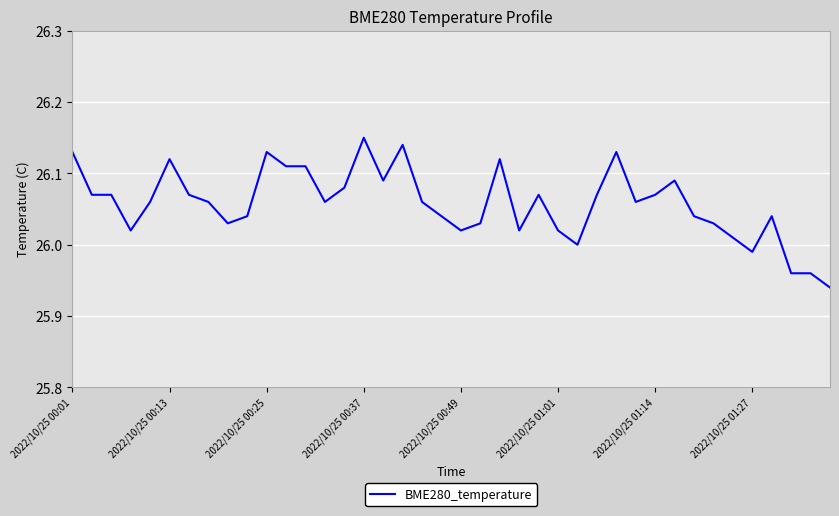

Is this an area chart (filled region under the line)?

No